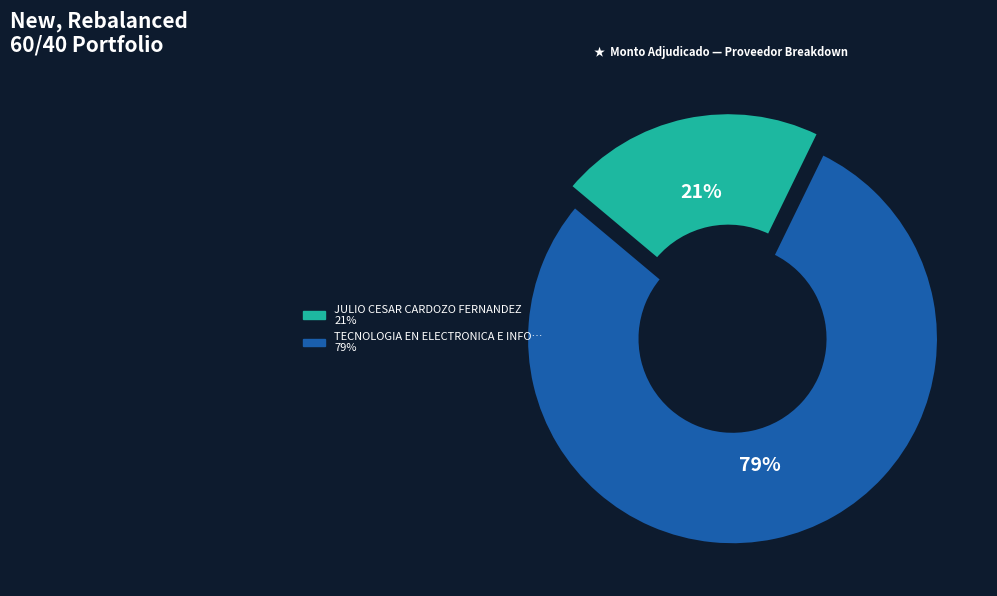

To the nearest percent, what is the difference between the largest and smallest slice percentages?

58%